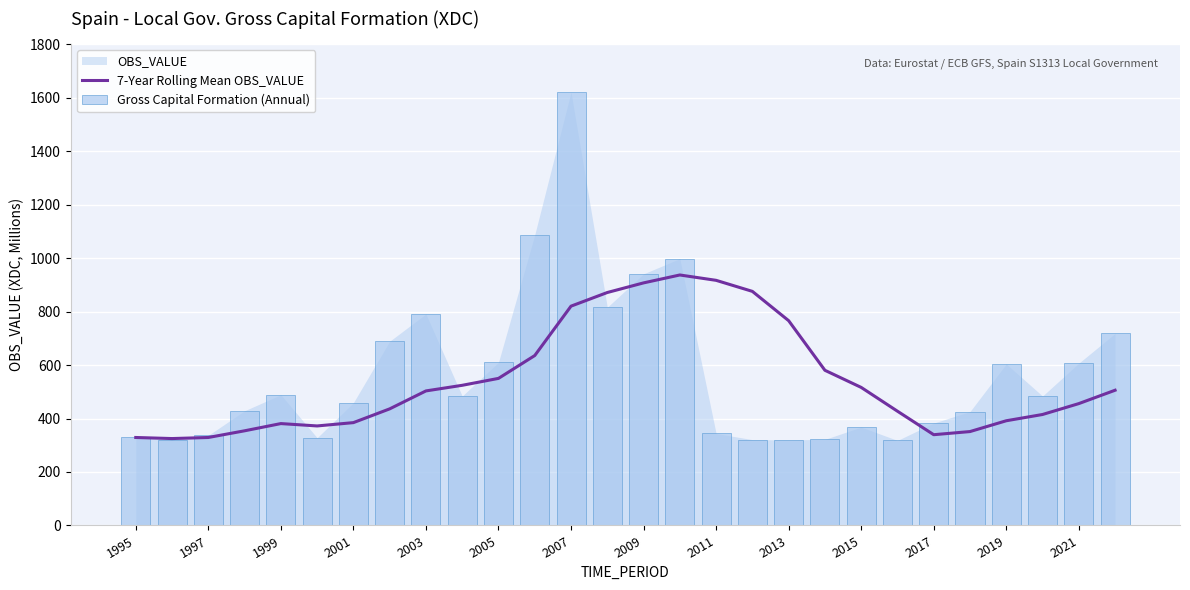

Which series has the largest range (max minus min)?

Gross Capital Formation (Annual)